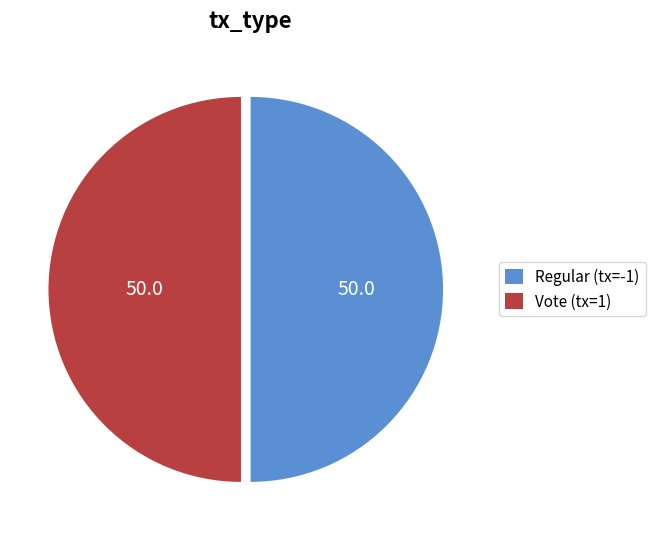

Combined, do Vote and Regular account for over 50%?

Yes